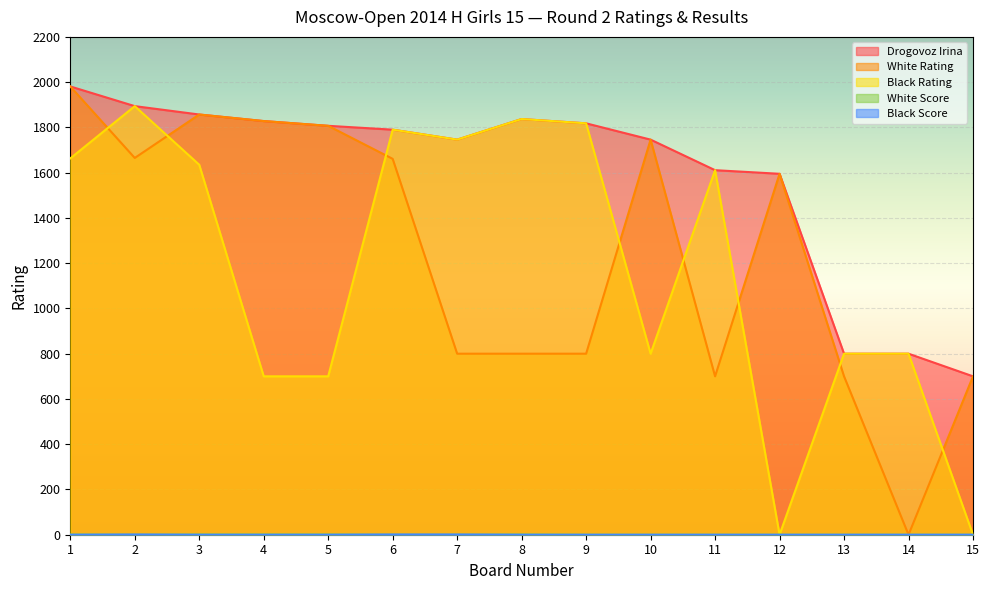

Which series has the widest spread of values?

White Rating